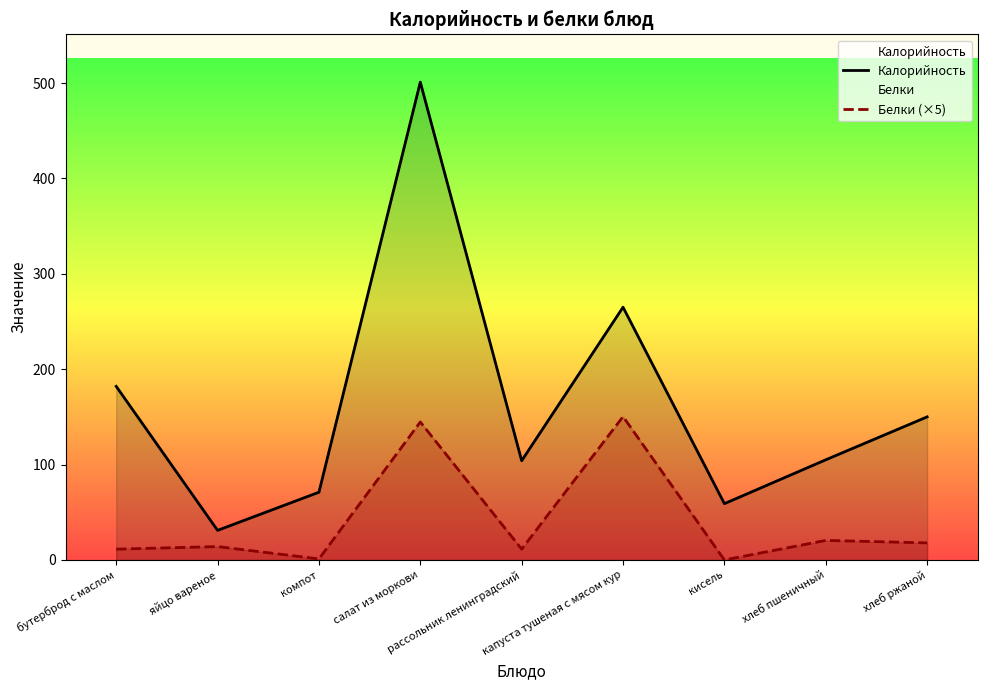

Reading left to right, transcribe all the data shown in this chart.

Калорийность: 182.0	31.0	71.0	501.0	104.0	265.0	59.0	105.0	150.0
Белки (×5): 11.3	14.0	1.1	144.6	11.3	150.3	0.0	20.5	17.9